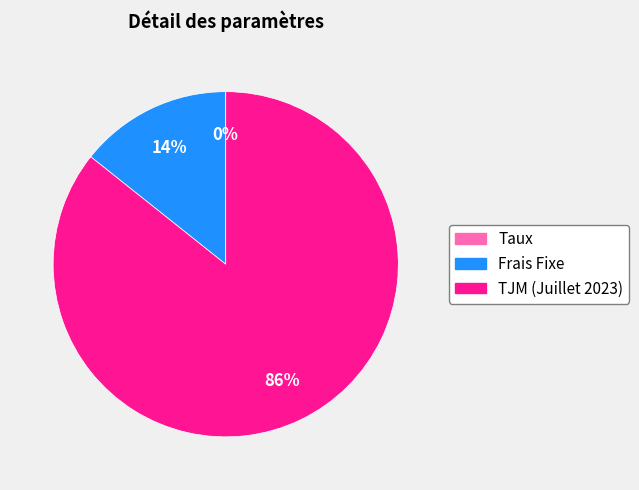

To the nearest percent, what is the average slice percentage?

33%